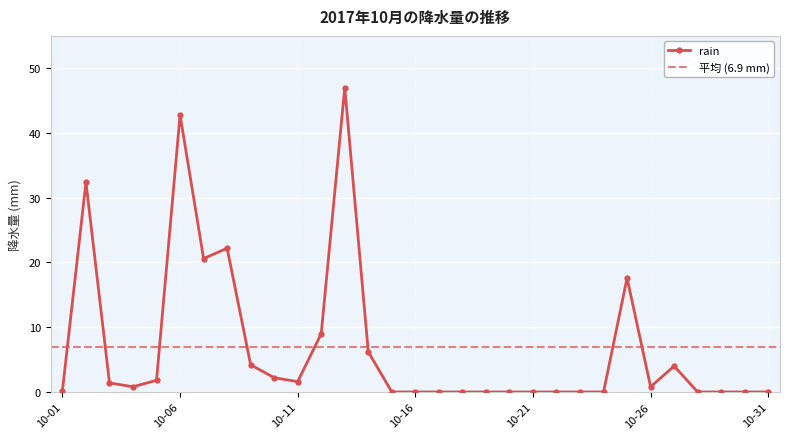

Where is the first local minimum?

2017-10-04